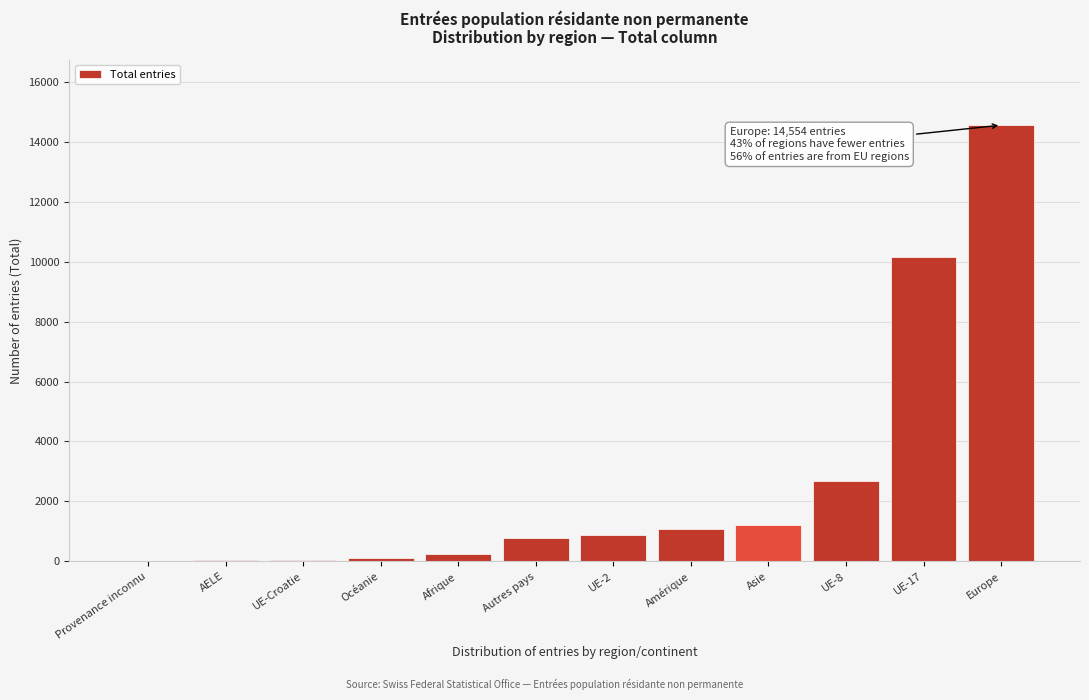

Where is the data nearest to the value 7277?

UE-17